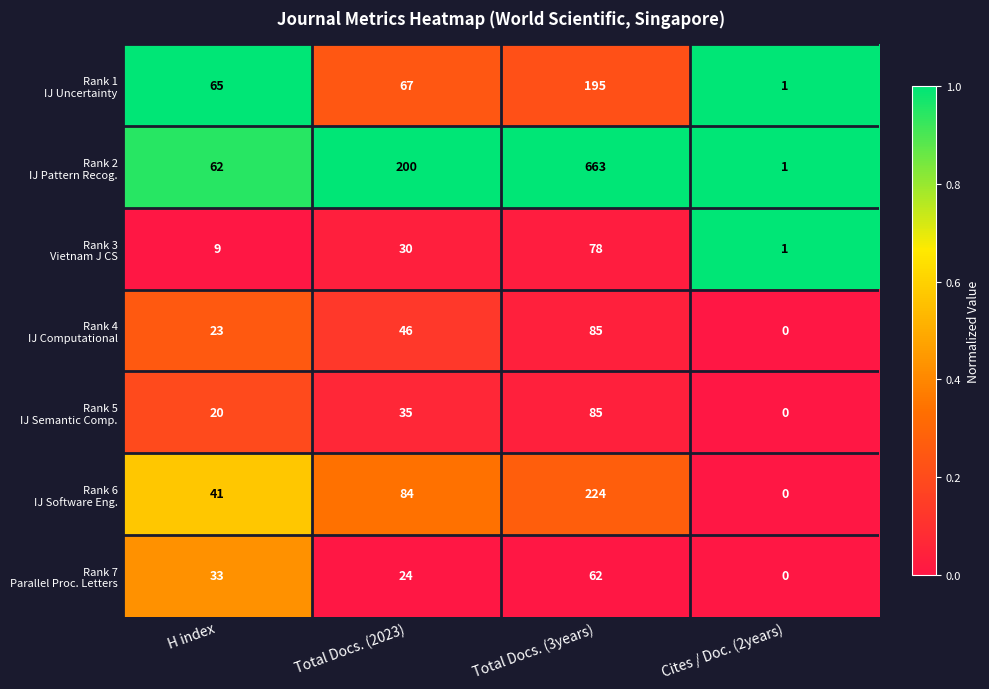

What is the difference between the highest and lowest values at H index?

56